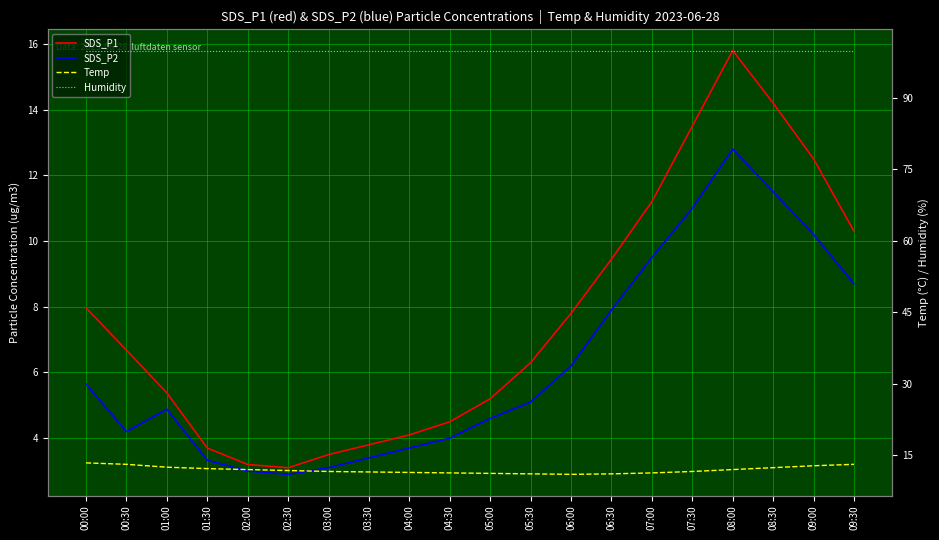

How many lines are shown in the chart?

4